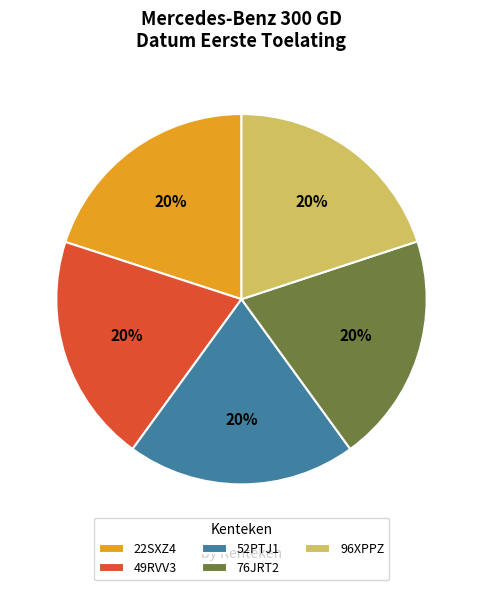

To the nearest percent, what is the average slice percentage?

20%